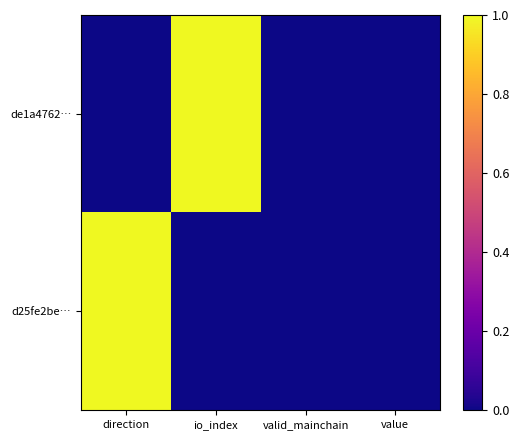

What is the spread (max minus min) of values at direction?

1.0